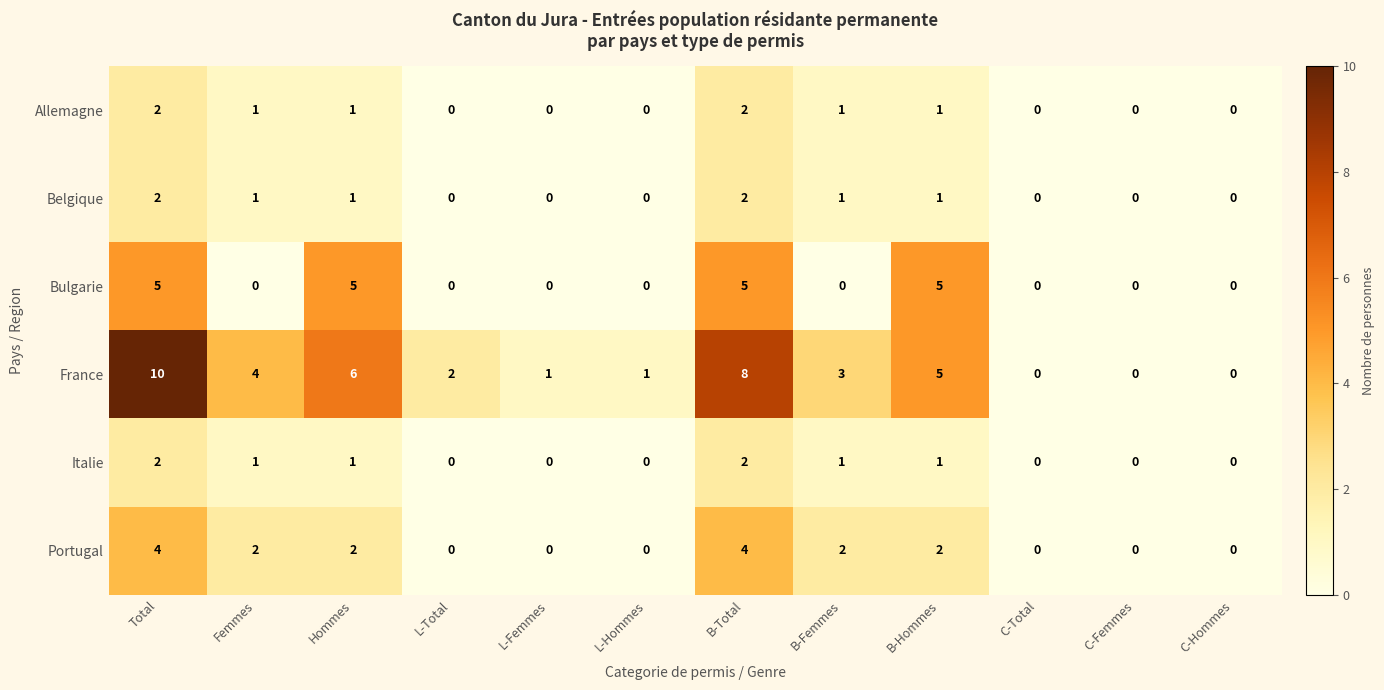

Which series changed the most between B-Total and C-Total?

France